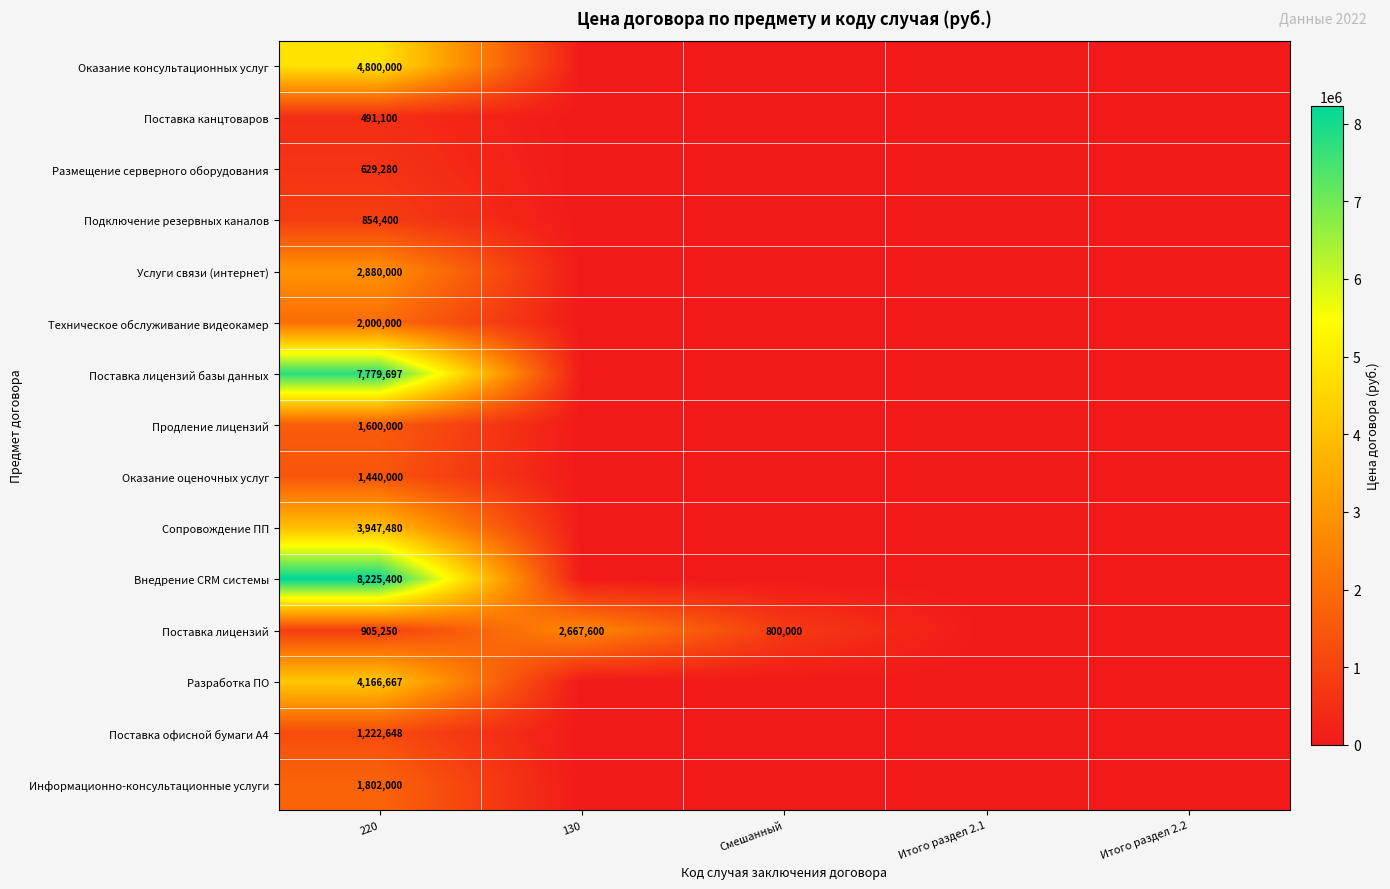

At which category is the sum across all series the highest?

220